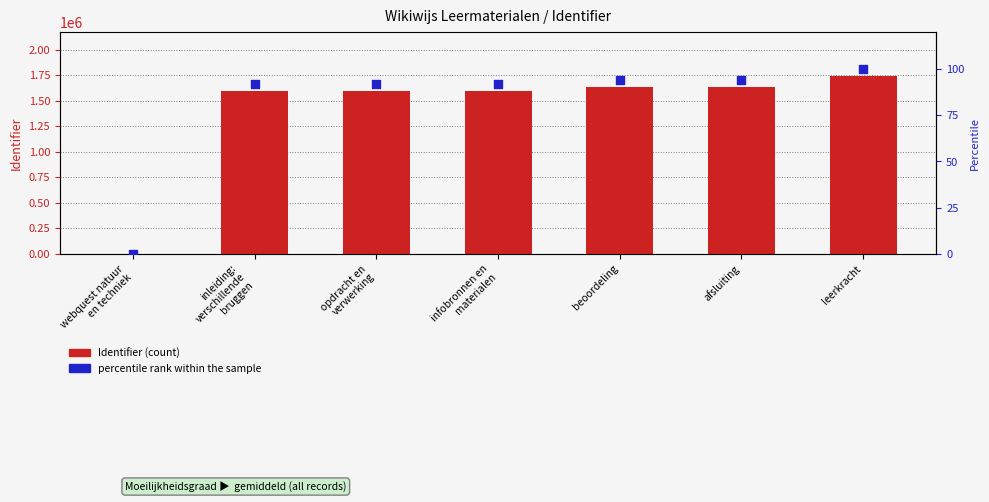

What is the total value across all series at leerkracht?

1737125.0